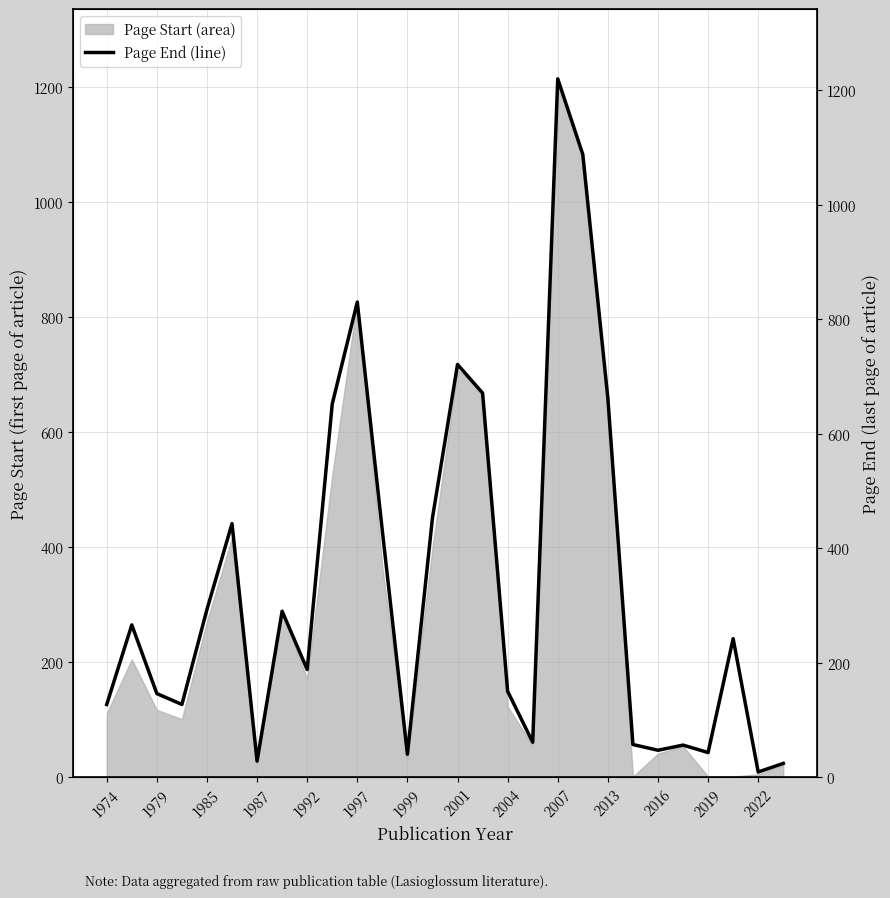

Rank the categories by value from lowest to highest.

26, 27, 1999, 2019, 24, 22, 23, 21, 17, 1974, 1987, 1985, 16, 2004, 25, 1979, 2001, 1992, 2016, 1997, 2022, 2007, 20, 15, 14, 2013, 19, 18